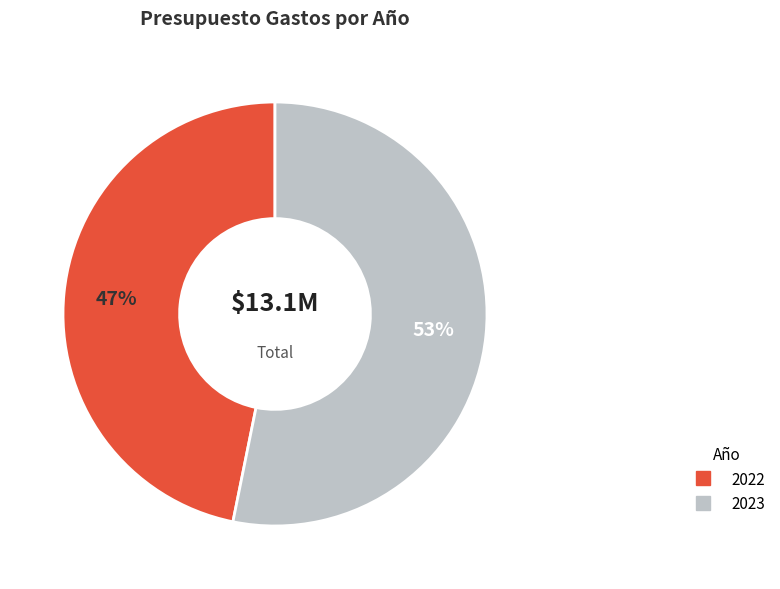

To the nearest percent, what is the difference between the 2022 and 2023 slice percentages?

6%